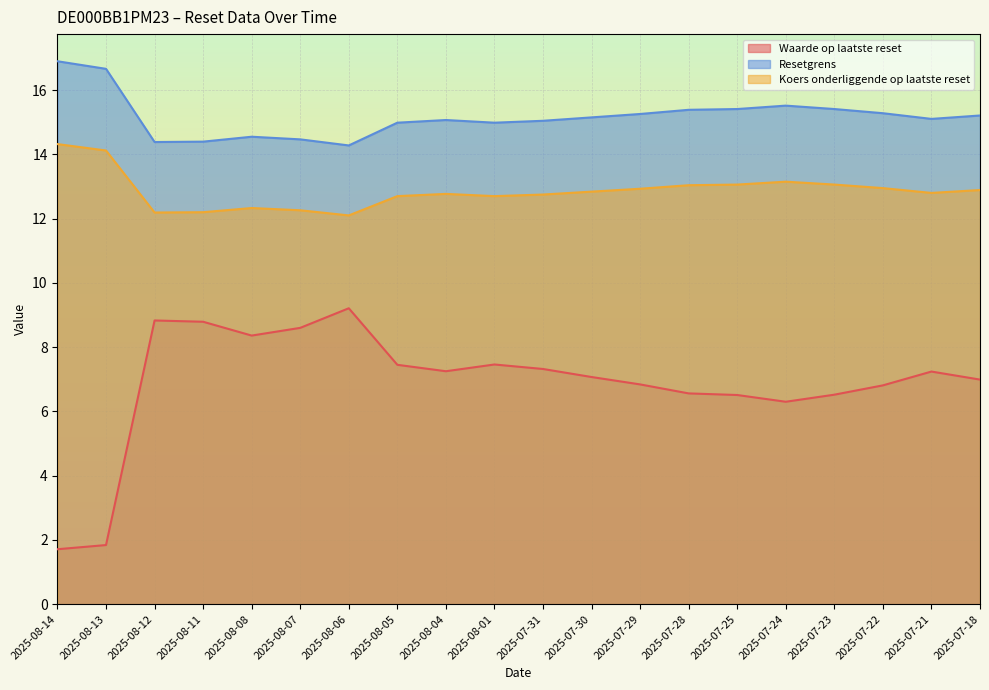

In Koers onderliggende op laatste reset, how many points are higher than both neighbors (excluding endpoints)?

3